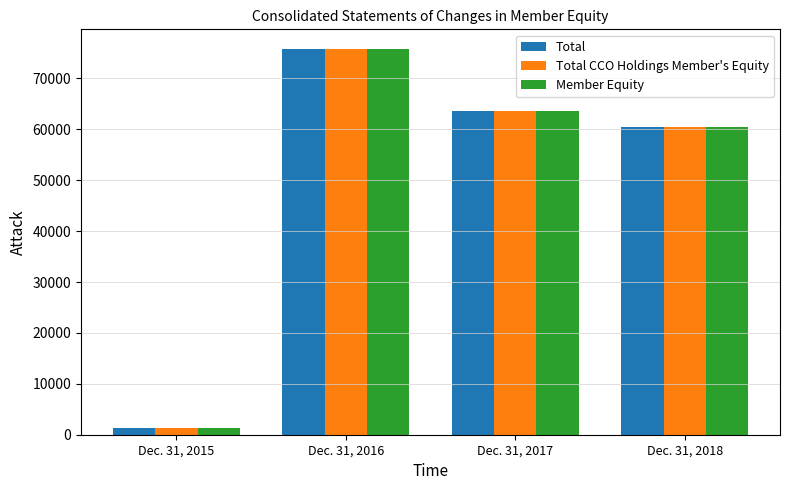

The value of Total CCO Holdings Member's Equity at Dec. 31, 2016 is 75838. True or false?

True